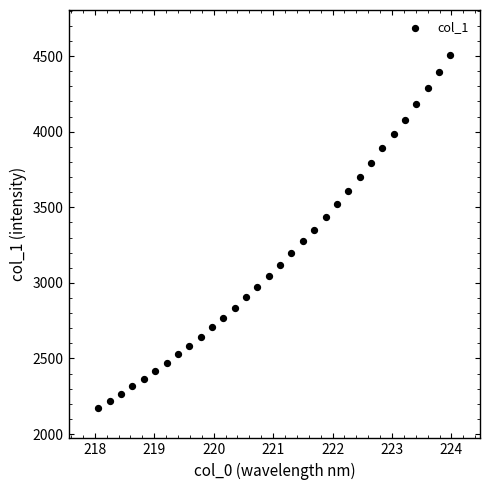

What is the range of X values (max minus min)?

5.9